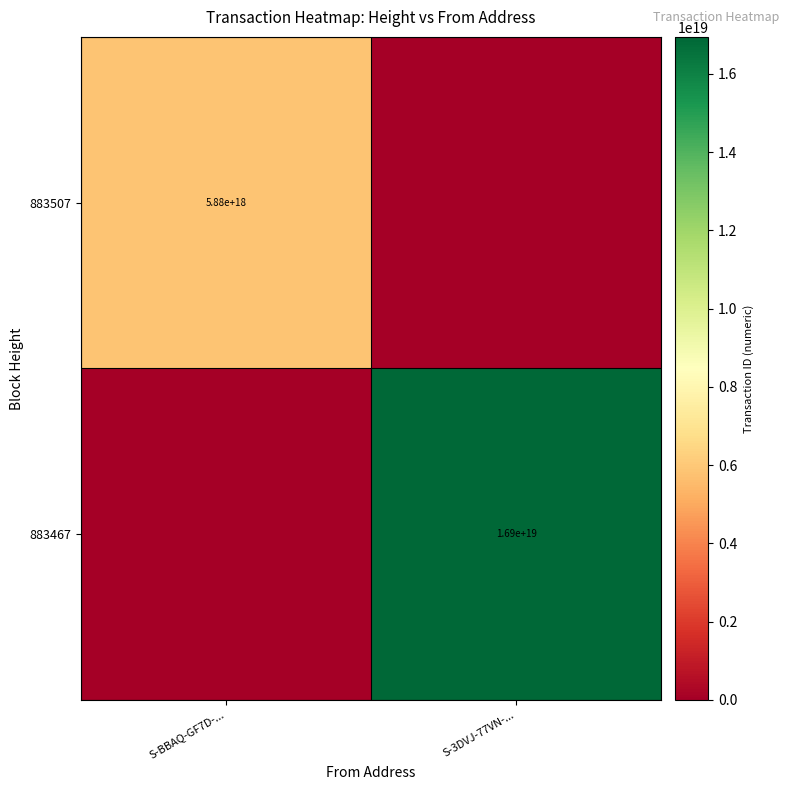

The 883507 series shows 8488577951767058432 at S-BBAQ-GF7D-.... True or false?

False